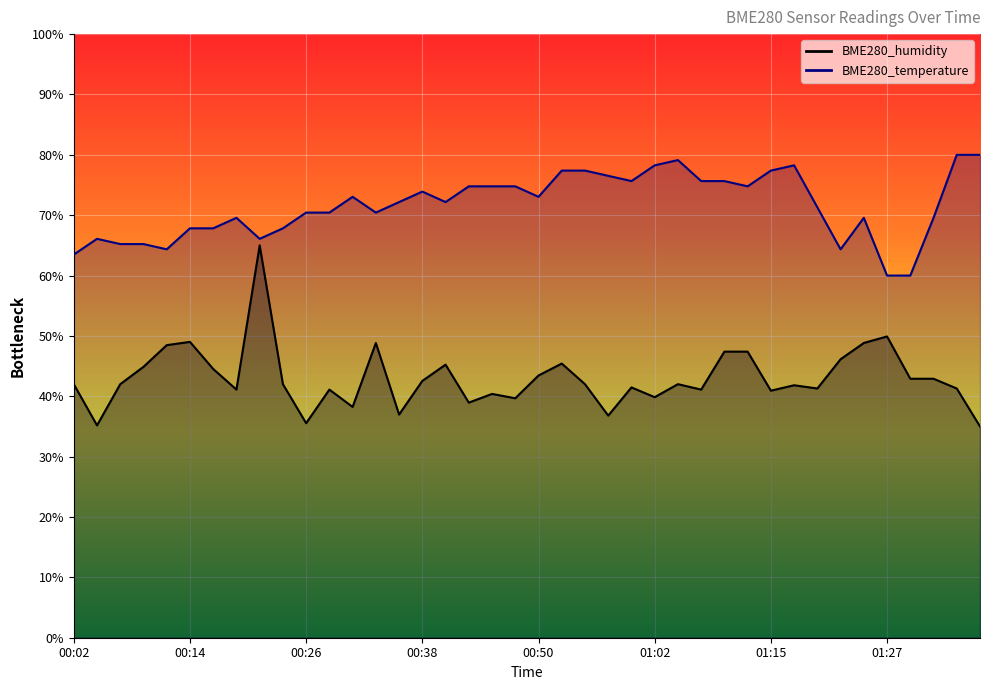

Is it true that BME280_humidity equals 45.2 at 00:41?

True